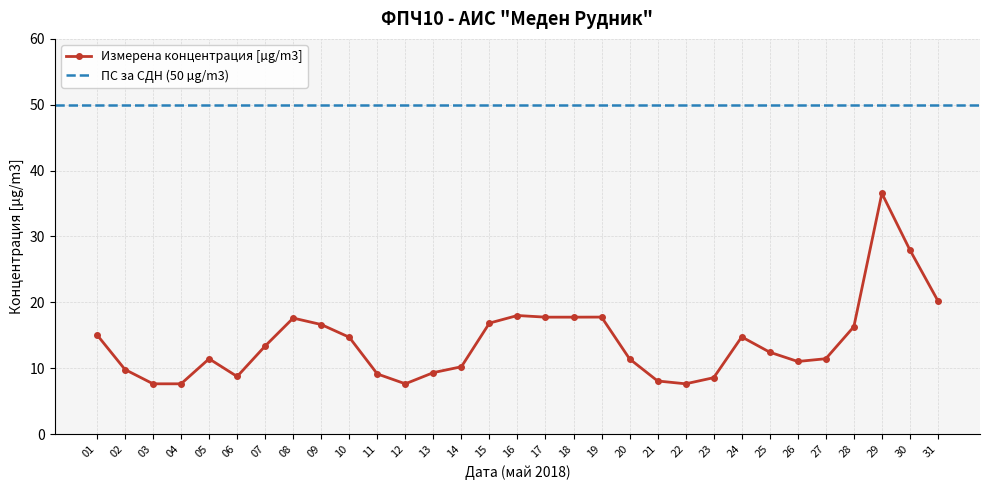

Where is the data nearest to the value 22?

31